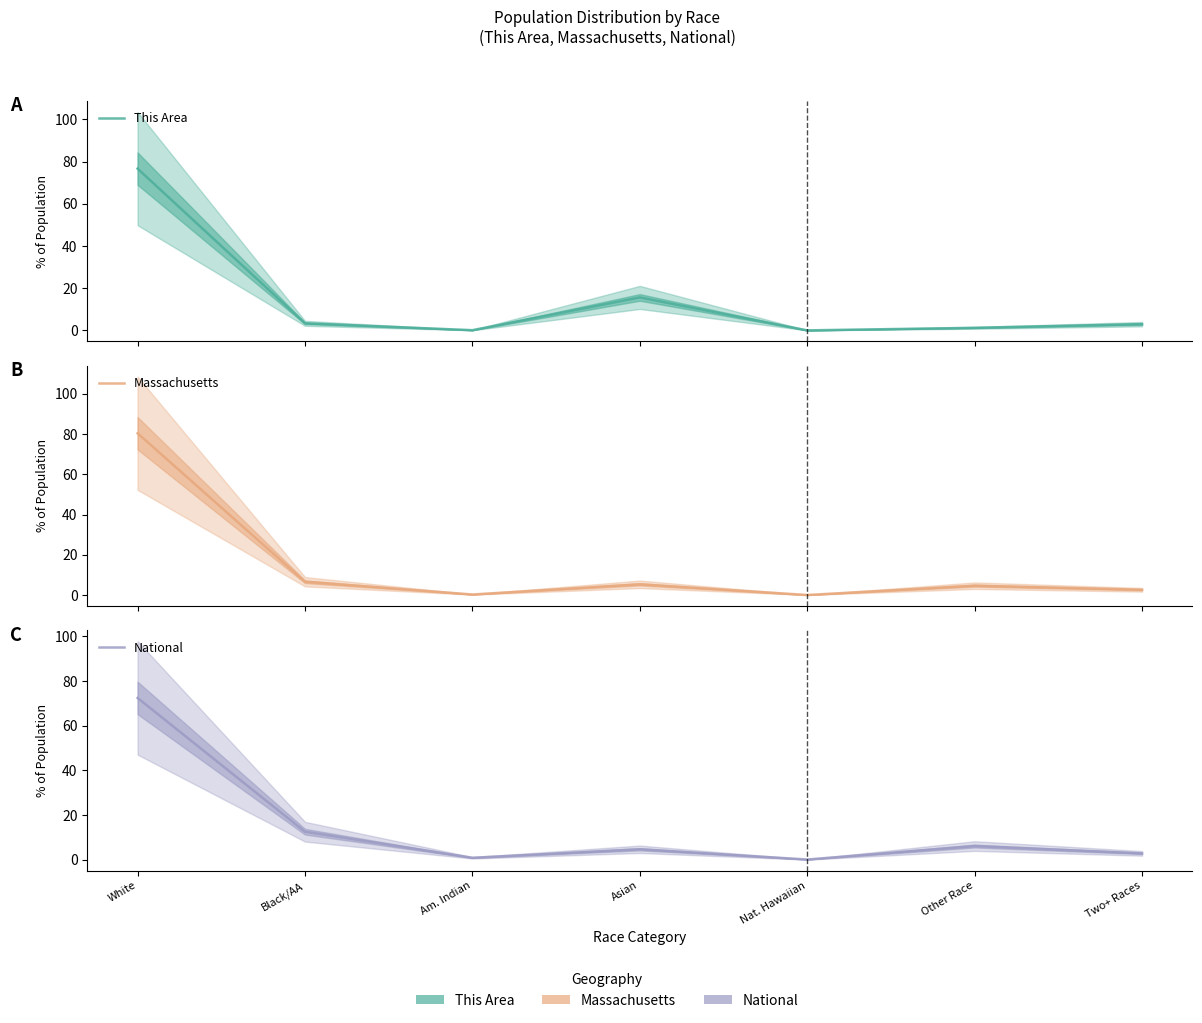

How many data points in Massachusetts are less than 4?

3